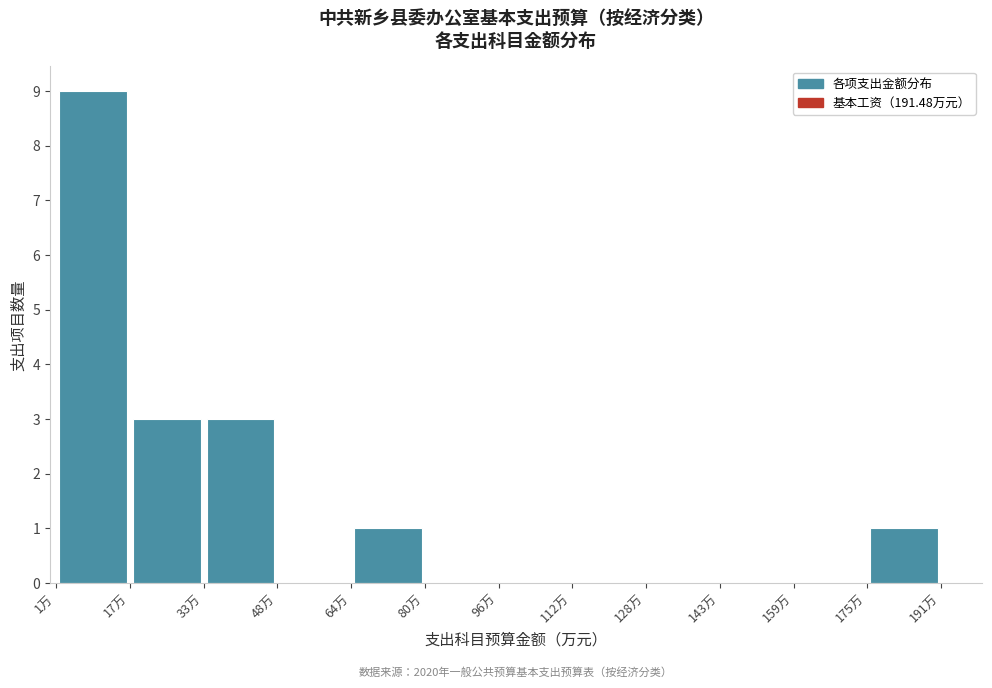

Over which range of the x-axis is the bar tallest?

2 to 18